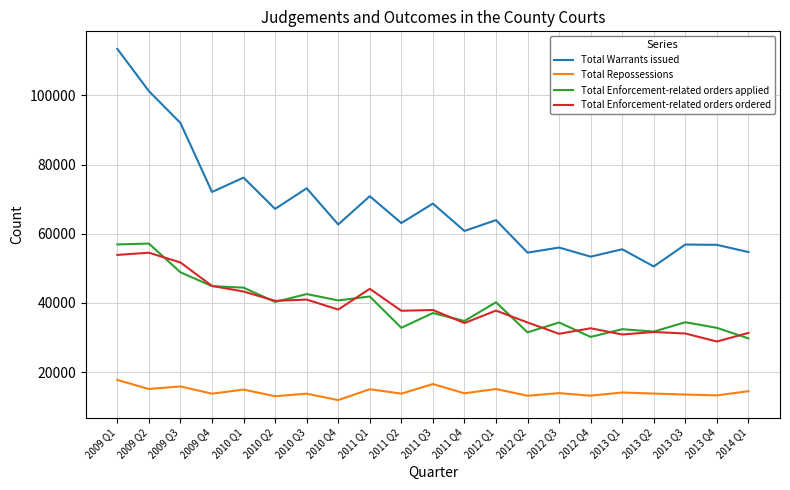

True or false: Total Warrants issued and Total Repossessions intersect in this chart.

False